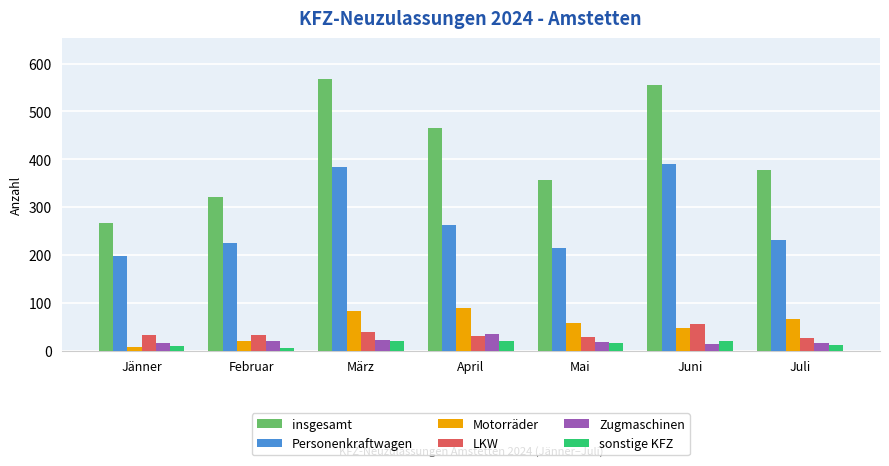

At how many categories does at least one series exceed 349?

5